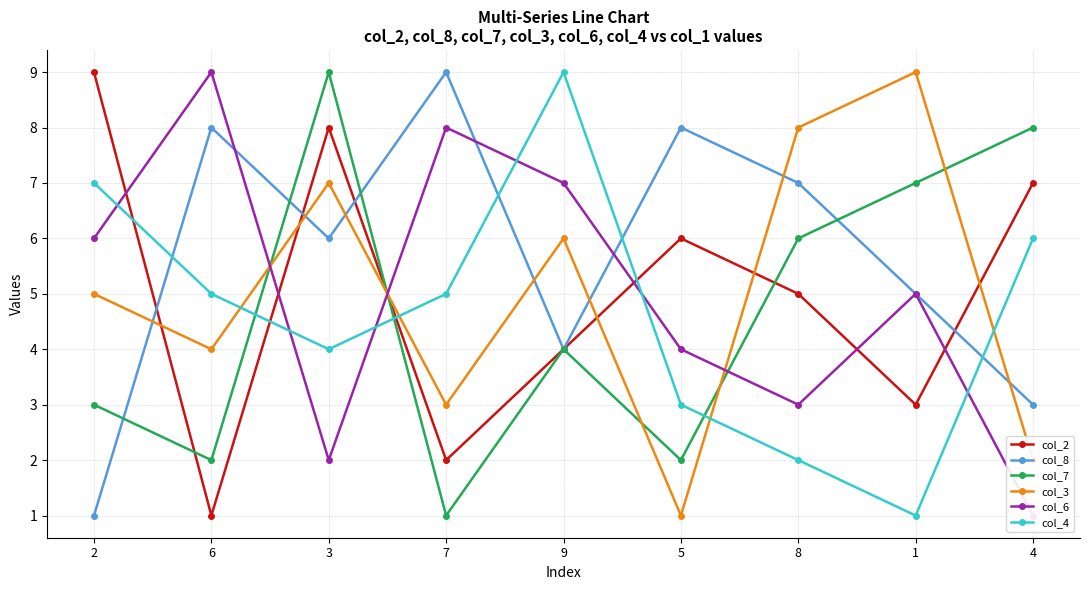

At which label does col_7 first exceed 4?

3